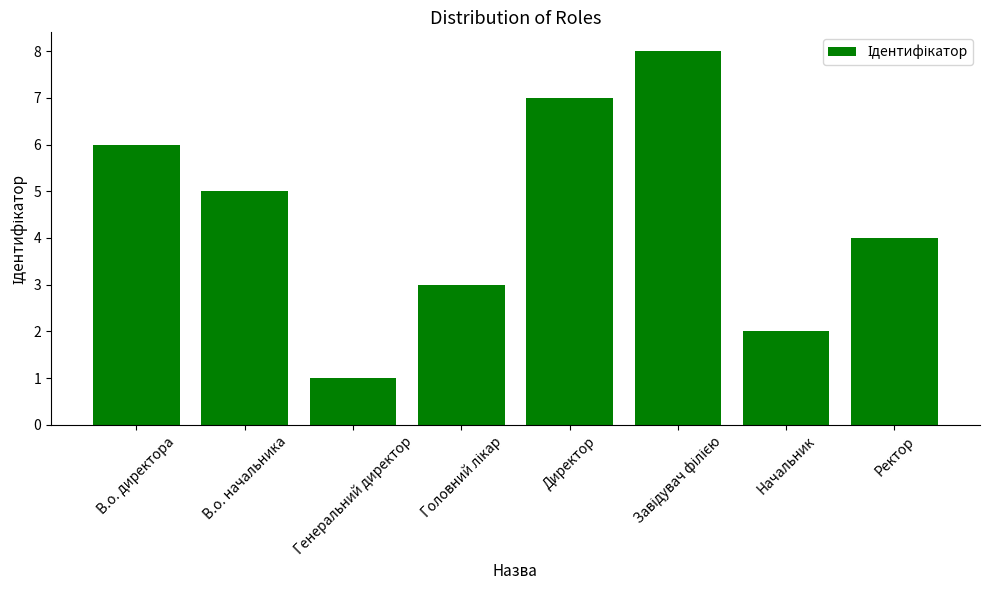

What is the sum of all values?

36